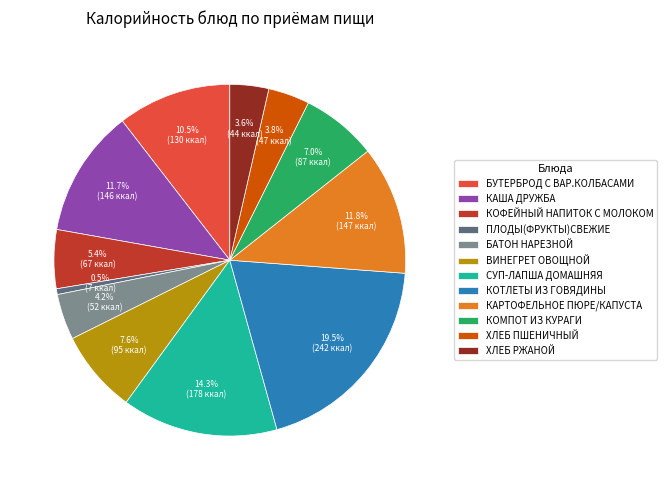

Does any single category account for the majority?

No